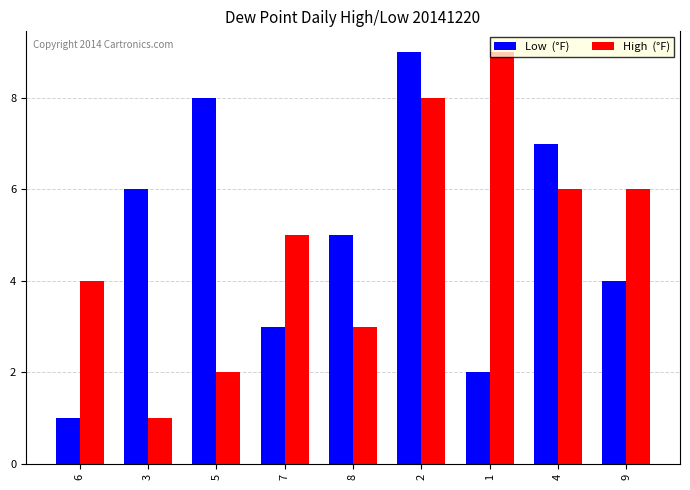

How many bars are there in total?

18